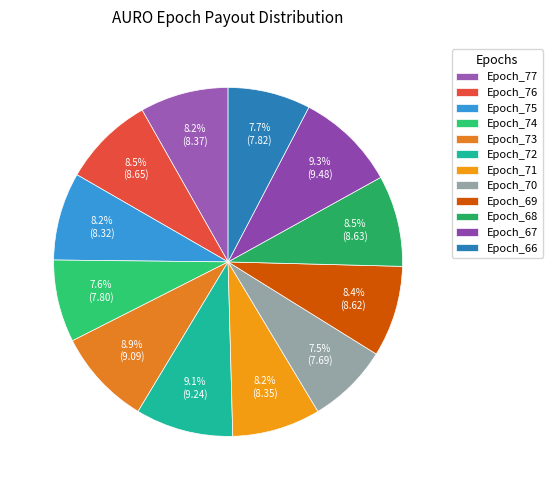

How many slices are in this pie chart?

12